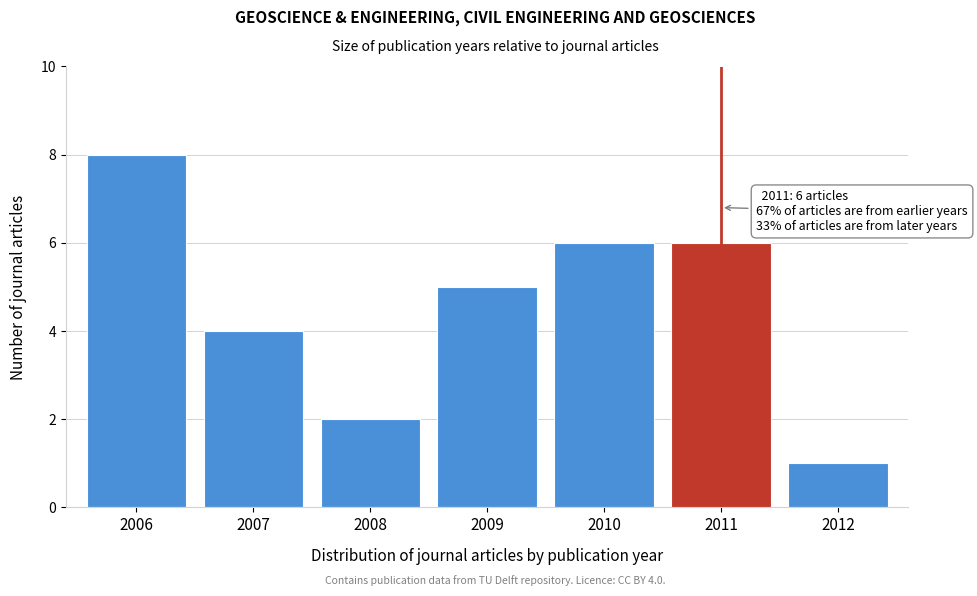

Reading right to left, list all the values displayed in this chart.

1	6	6	5	2	4	8